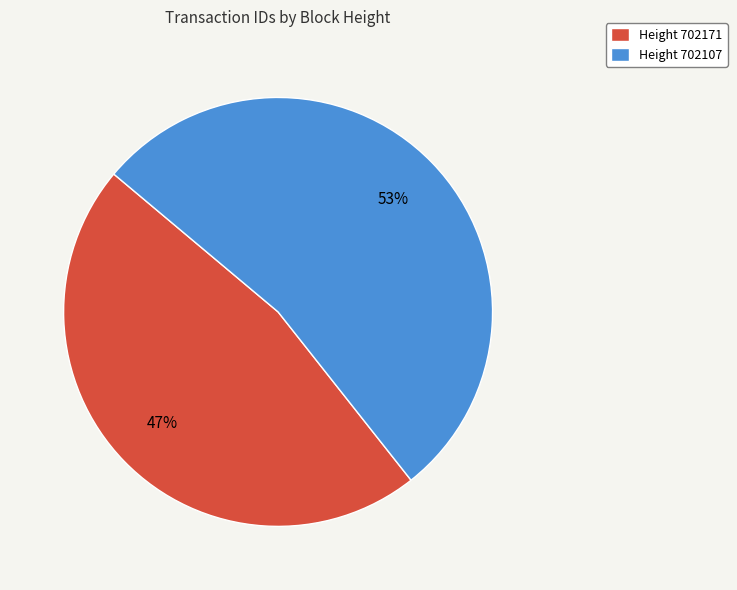

To the nearest percent, what is the difference between the Height 702171 and Height 702107 slice percentages?

6%